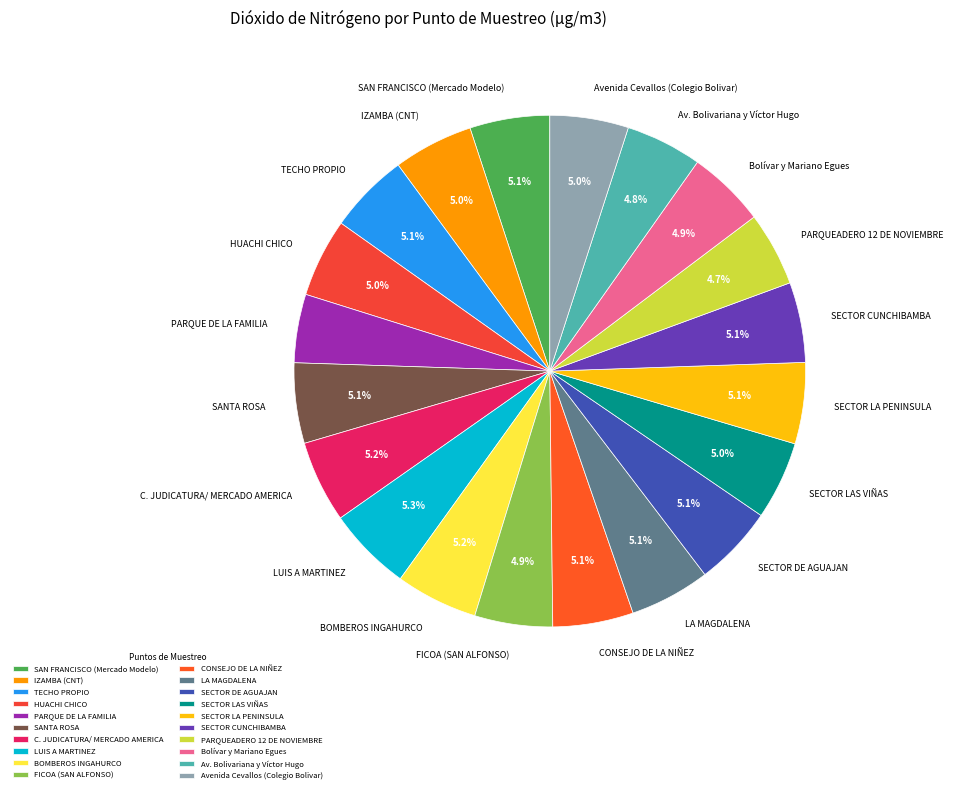

How many slices are in this pie chart?

20